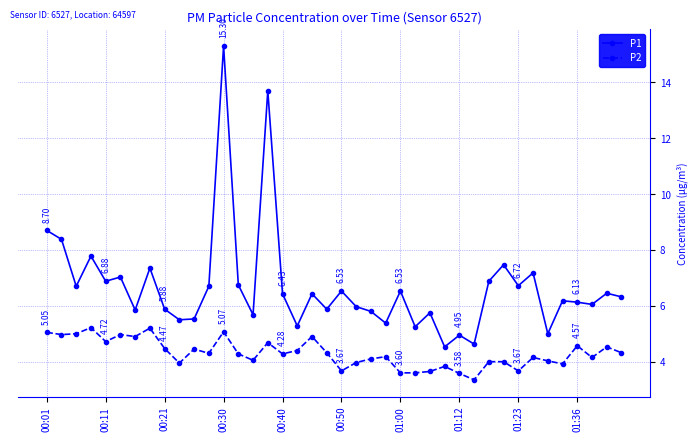

True or false: P2 has more than 2 interior local peaks.

True